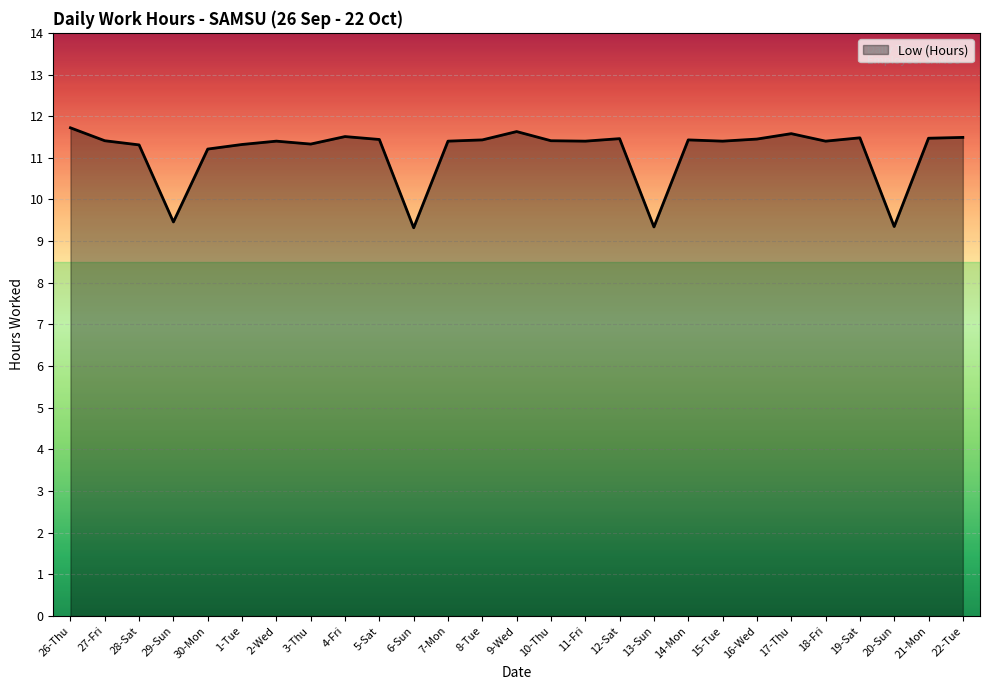

What is the difference between the second highest and minimum values?

2.3